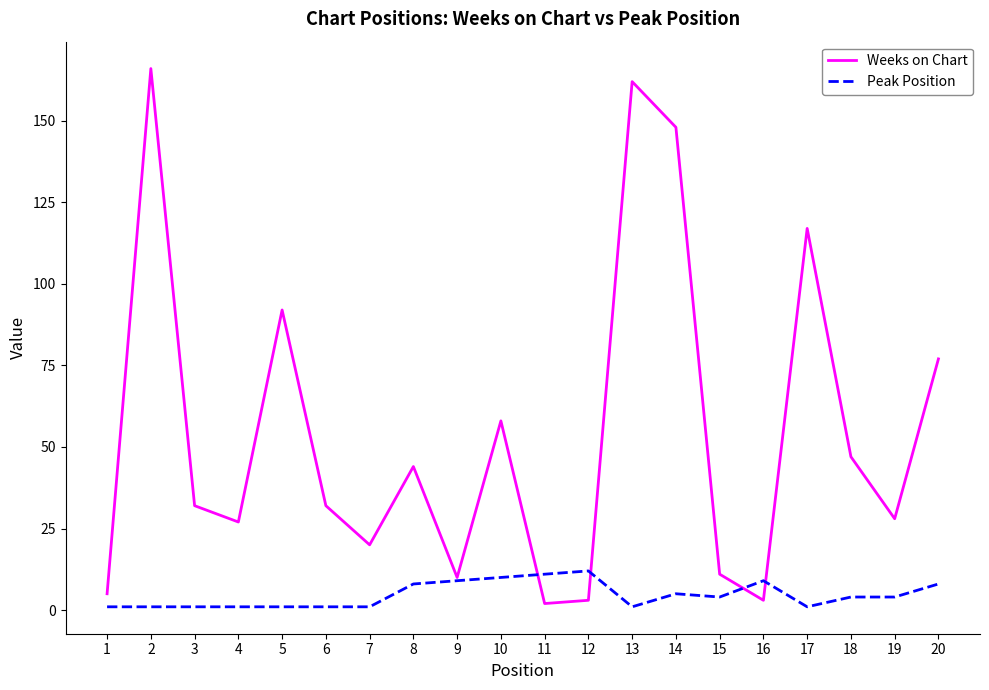

Is this an area chart (filled region under the line)?

No